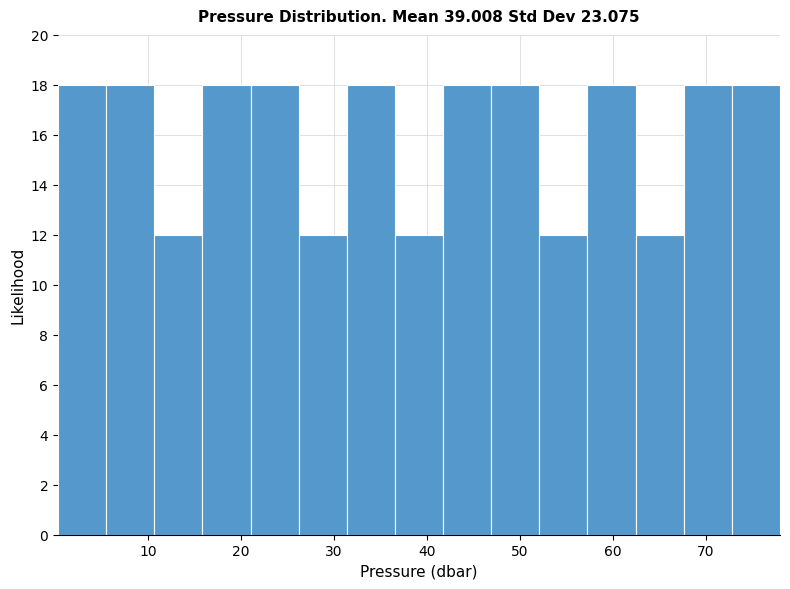

Reading left to right, transcribe this chart: for each bar, give the range it covers on the x-axis and its height. Neither the bar edges nor the heights are printed on the chart, so give them approximately, as read against the axes.

0 to 5: 18
5 to 11: 18
11 to 16: 12
16 to 21: 18
21 to 26: 18
26 to 31: 12
31 to 37: 18
37 to 42: 12
42 to 47: 18
47 to 52: 18
52 to 57: 12
57 to 62: 18
62 to 68: 12
68 to 73: 18
73 to 78: 18